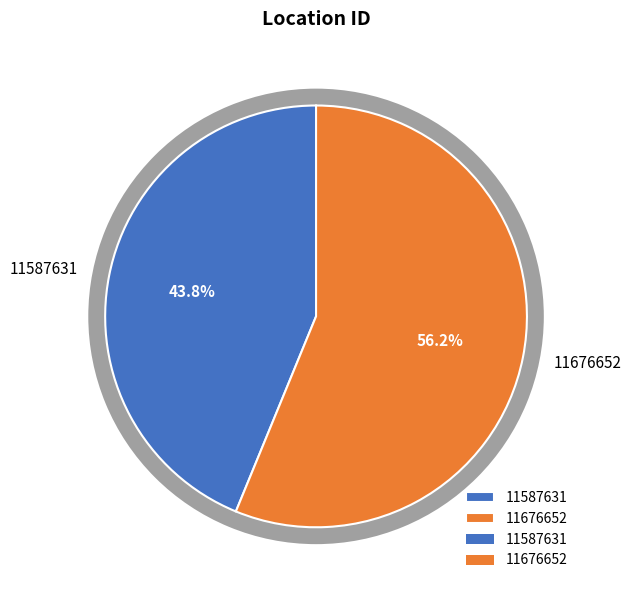

Rank the categories by value from highest to lowest.

11676652, 11587631